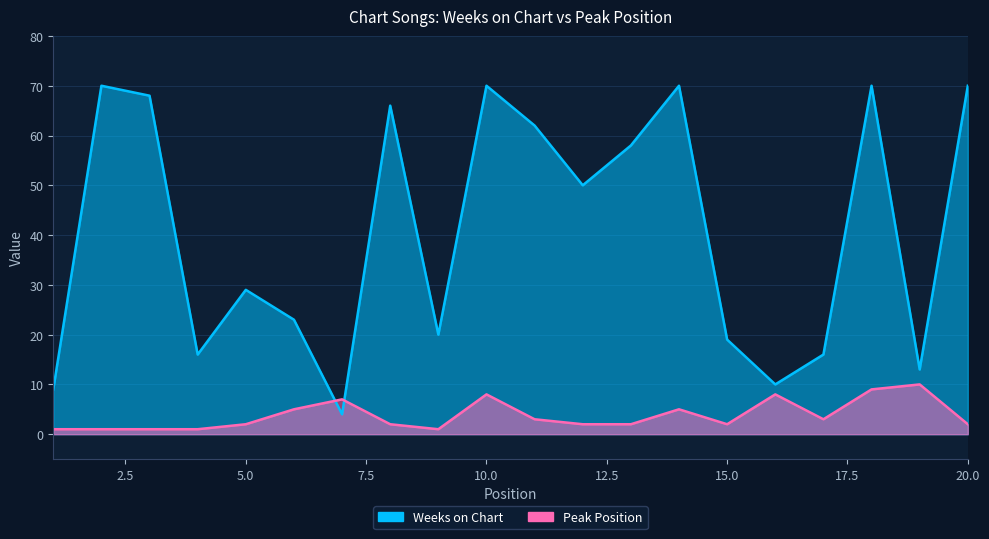

List the series in order of their overall mean, highest first.

Weeks on Chart, Peak Position